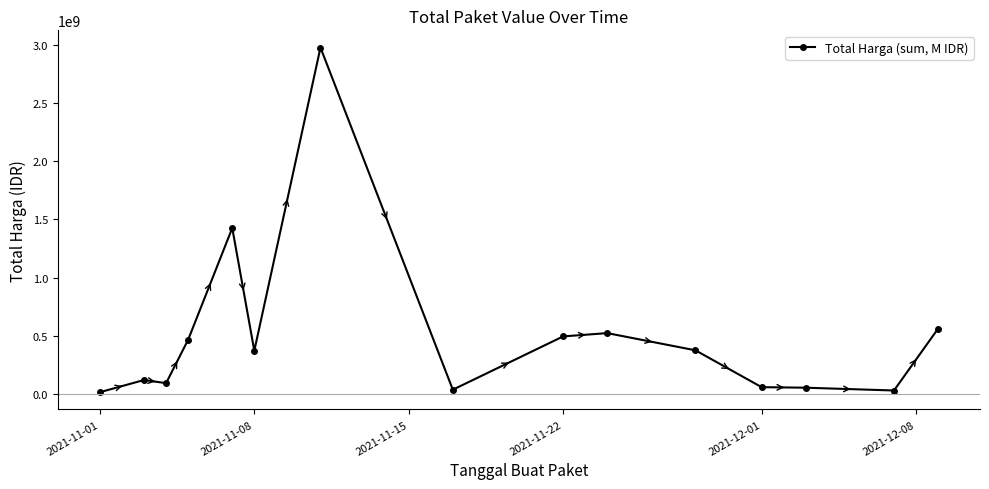

True or false: there are more than 1 points higher than both neighbors.

True